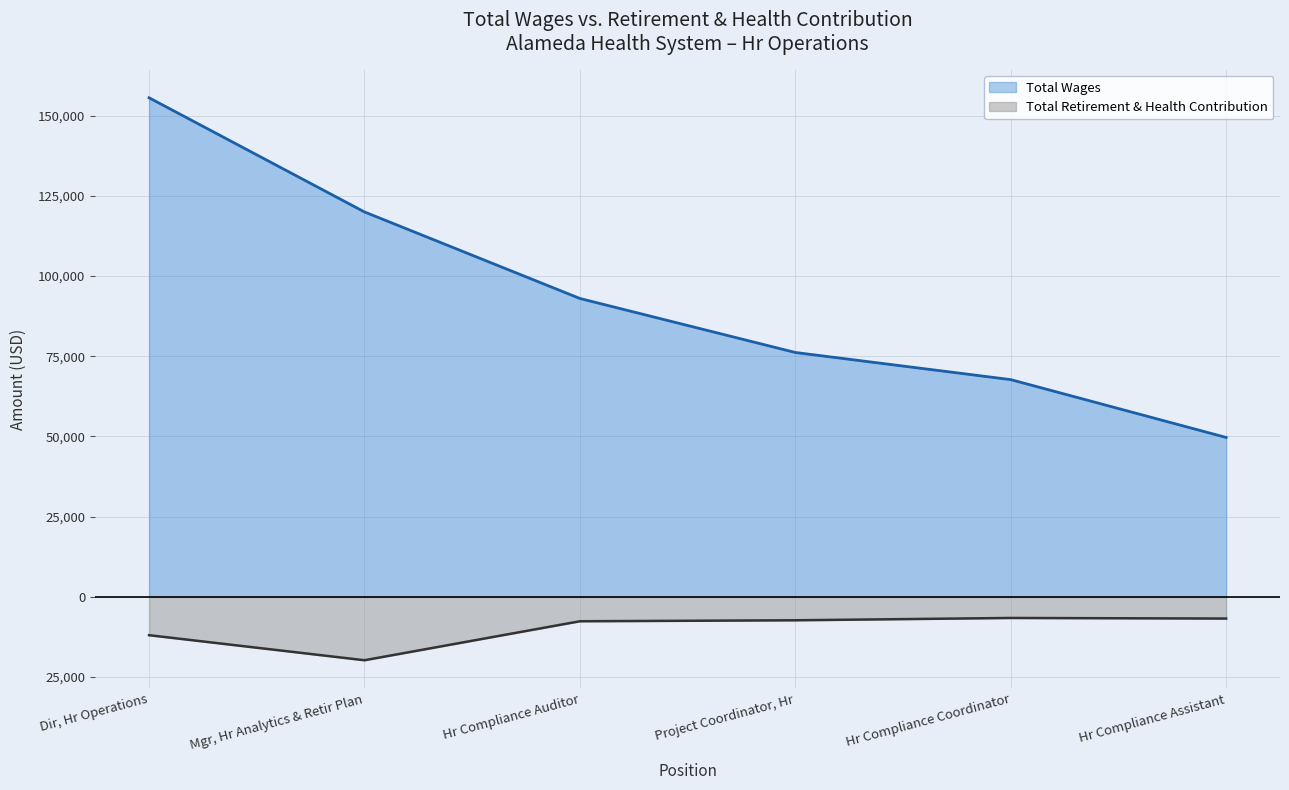

Is it true that Total Retirement & Health Contribution equals -19741 at Mgr, Hr Analytics & Retir Plan?

True